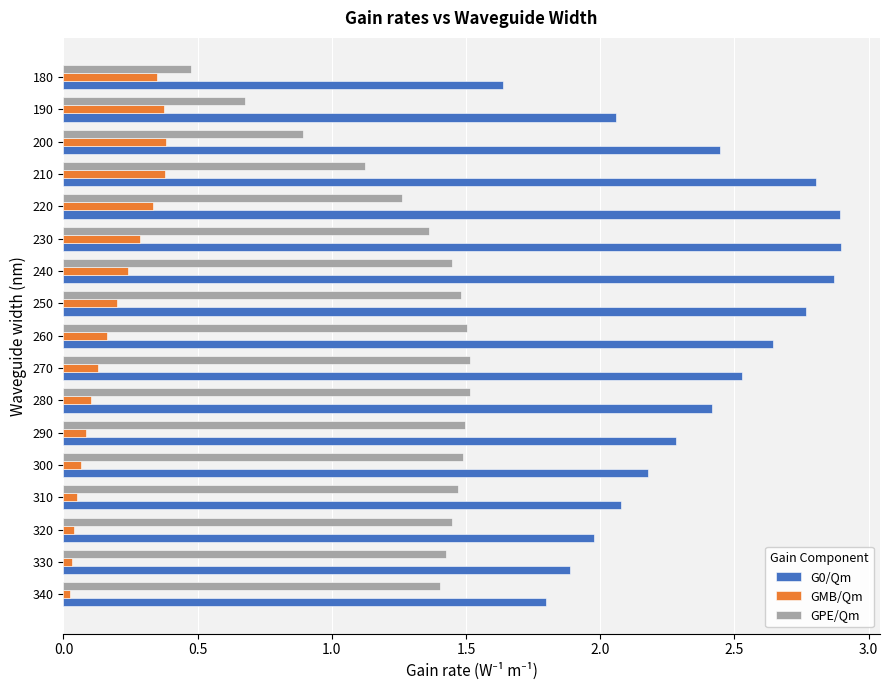

What is the difference between the maximum and minimum values in the GMB/Qm series?

0.4